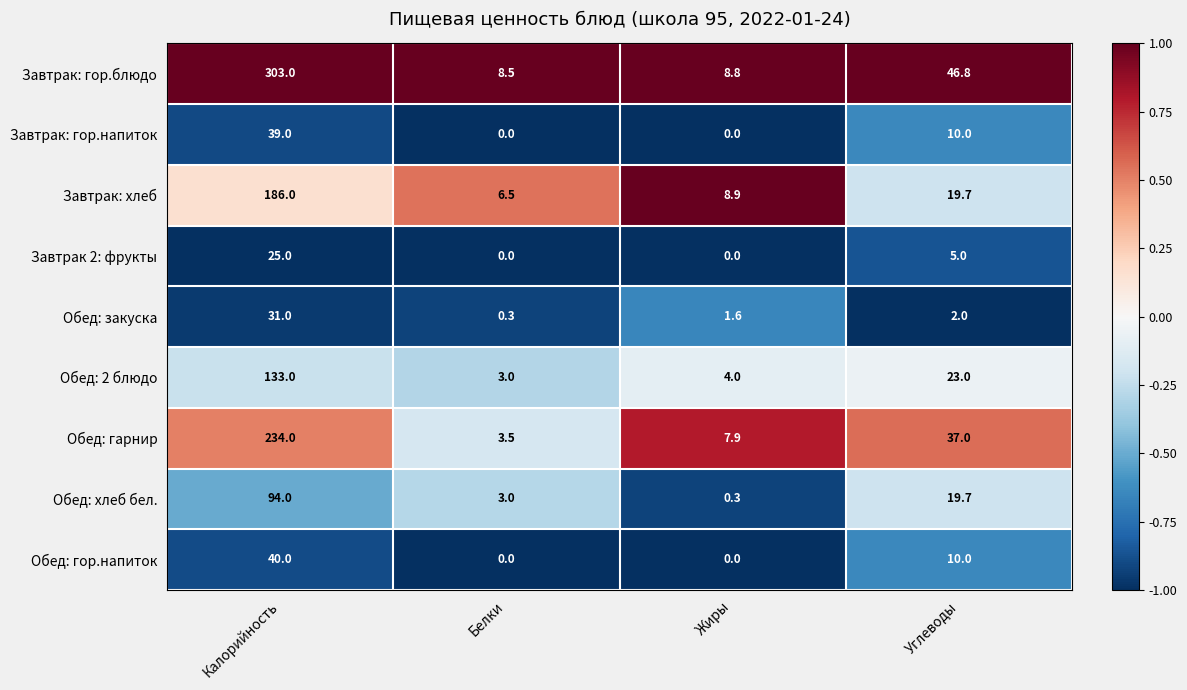

The value of Обед: 2 блюдо at Углеводы is 30.7. True or false?

False